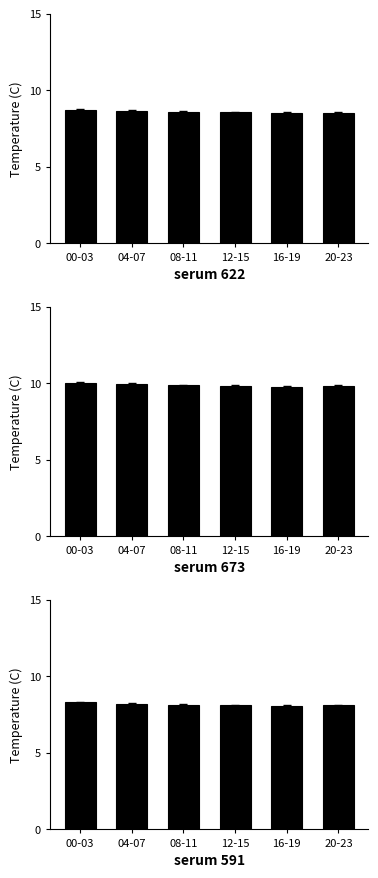

Rank the categories by value from highest to lowest.

00-03, 04-07, 08-11, 12-15, 20-23, 16-19